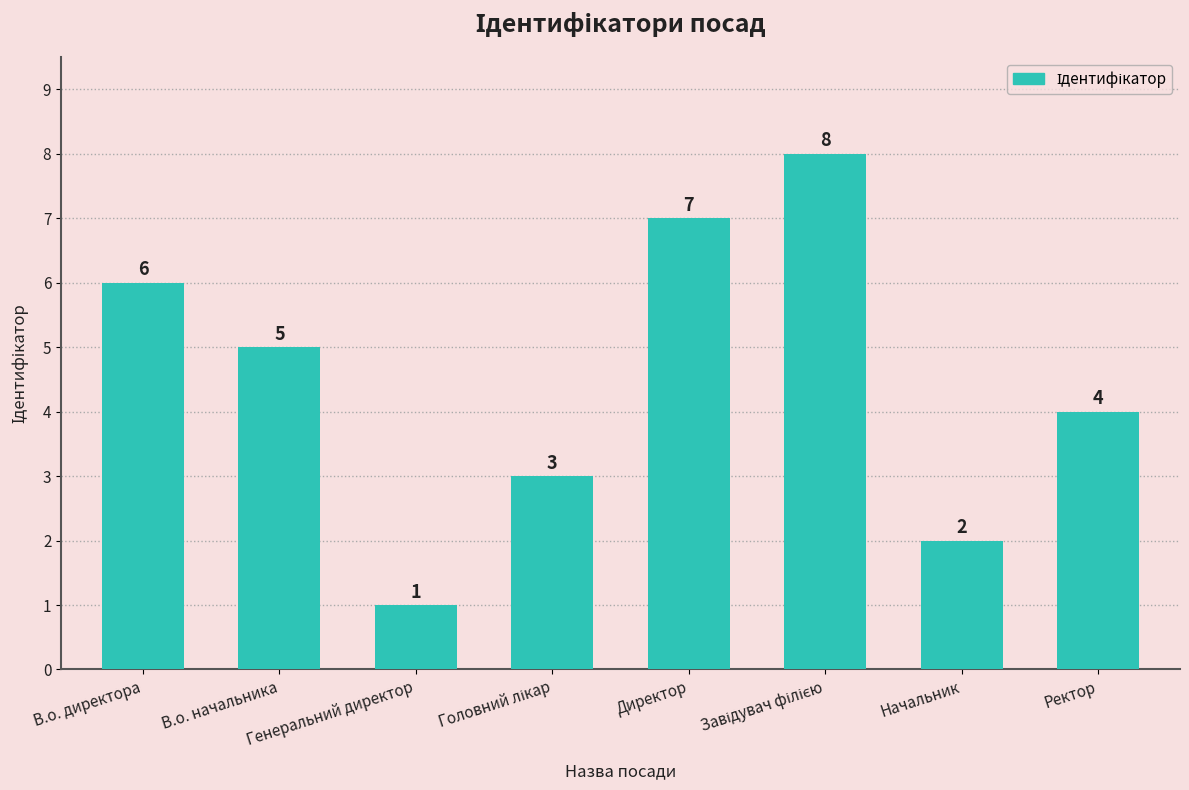

True or false: the data shows 9 at В.о. директора.

False